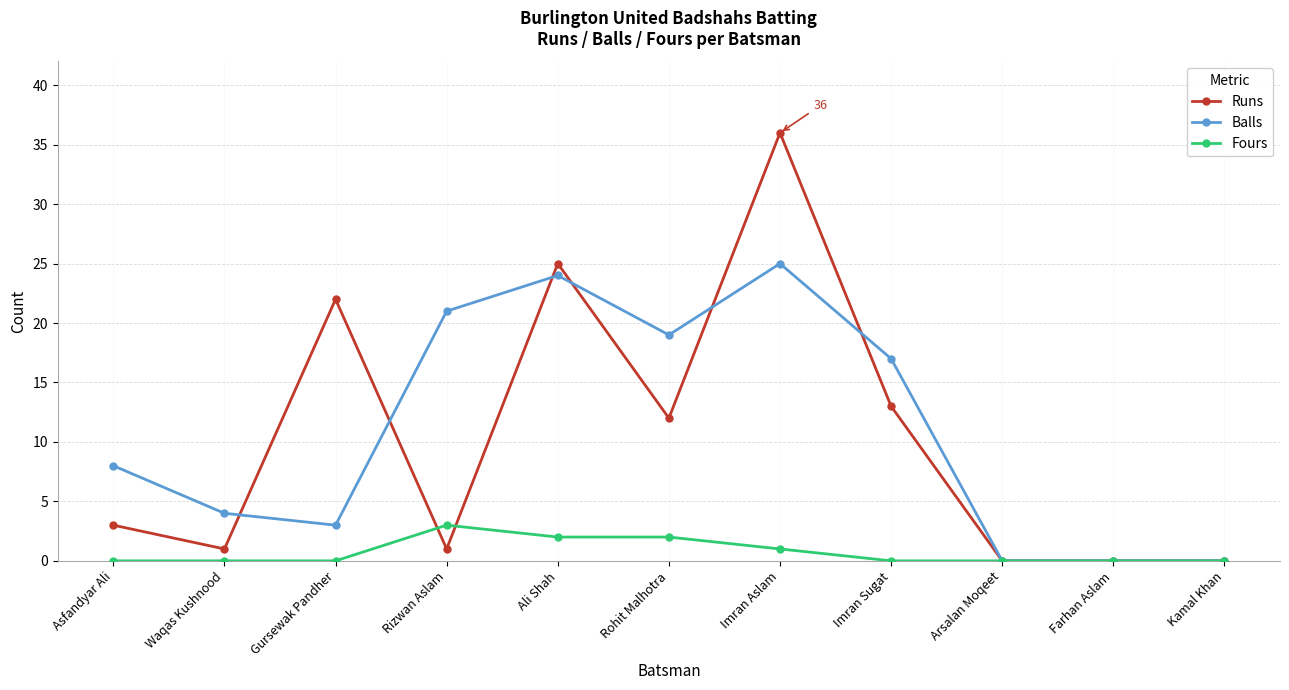

What is the label of the 10th point from the left?

Farhan Aslam